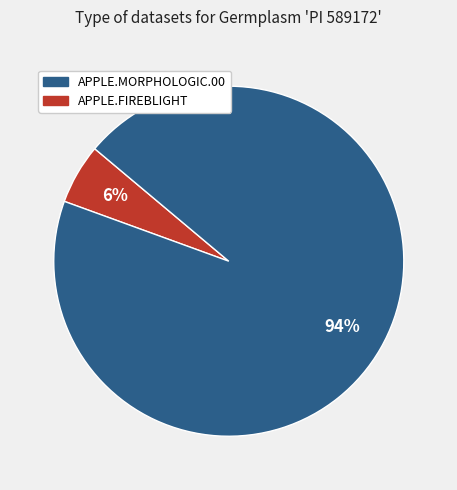

Count the number of slices in the pie.

2